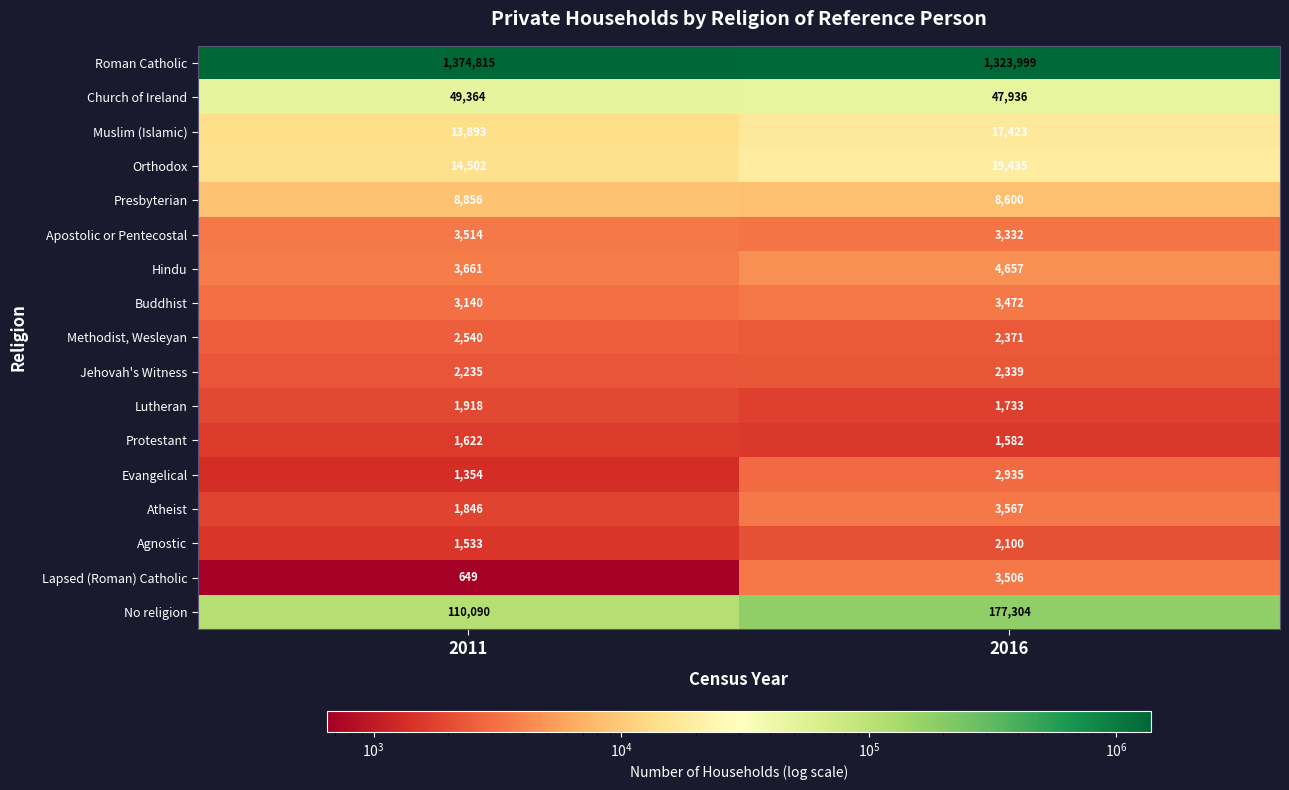

Is the value of Lutheran at 2016 greater than the value of Methodist, Wesleyan at 2011?

No